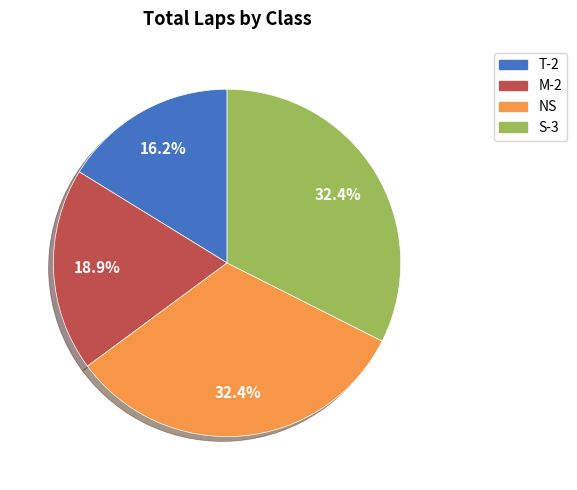

Does any single category account for the majority?

No